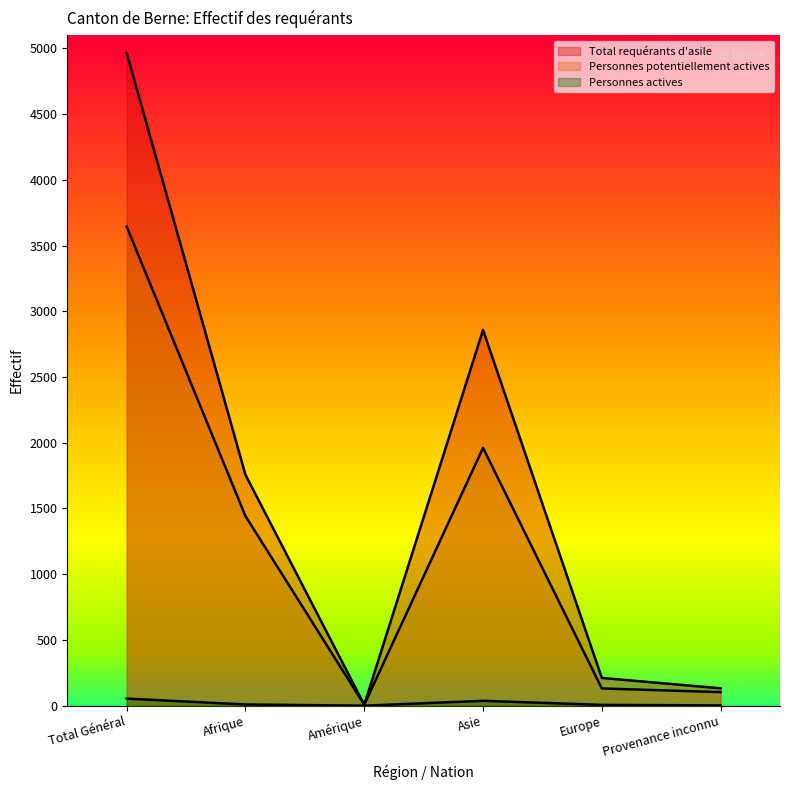

Rank the series at Amérique from lowest to highest value.

Personnes actives, Total requérants d'asile, Personnes potentiellement actives